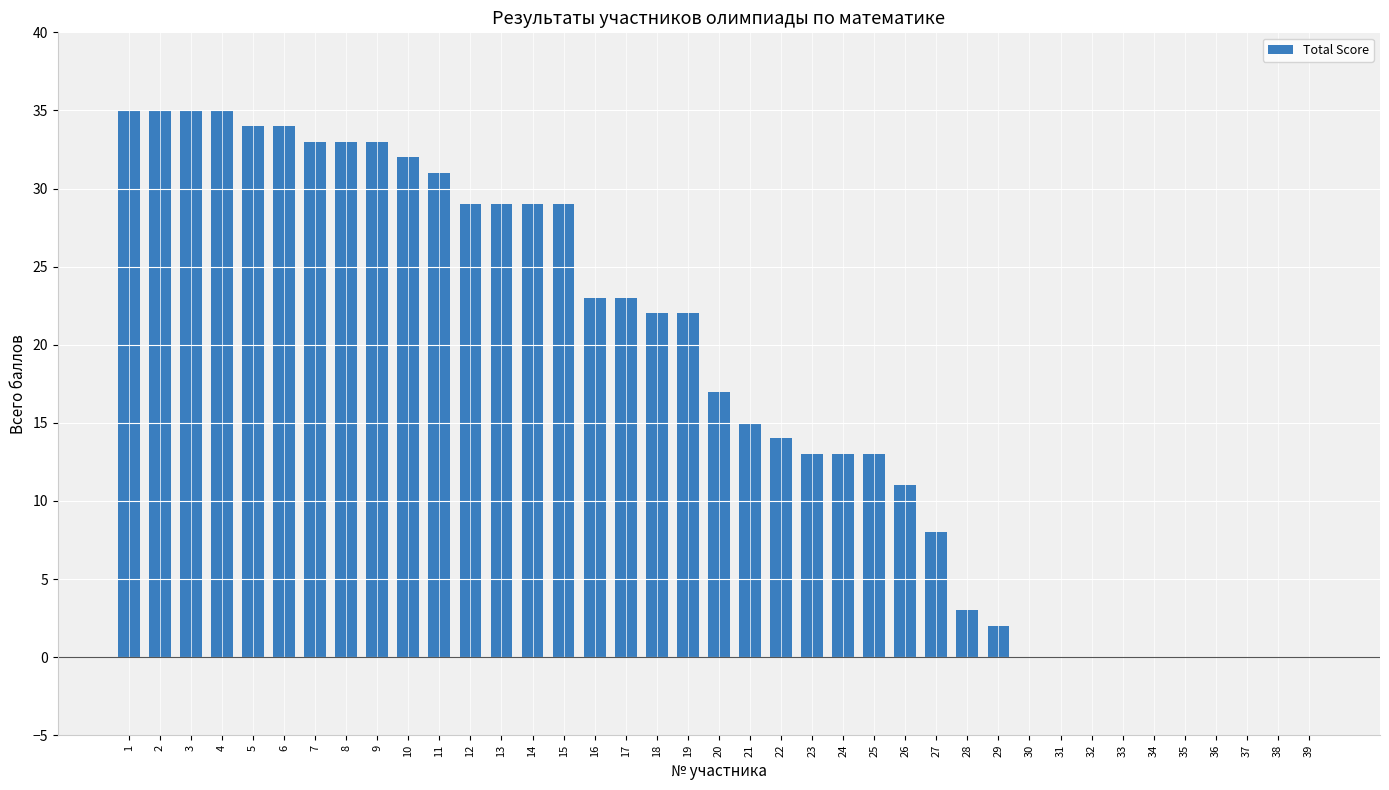

Which has a higher value, 37 or 22?

22